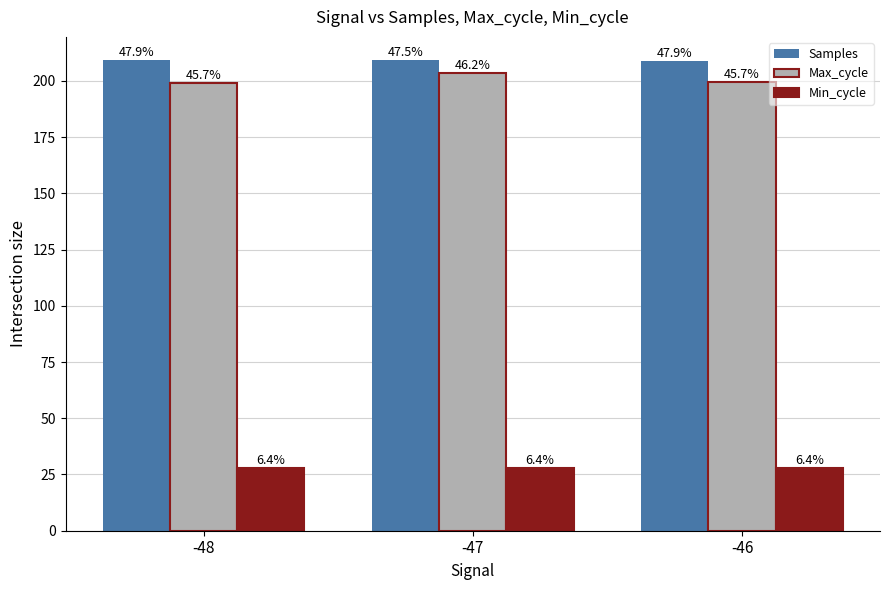

What is the total value across all series at -46?

436.3